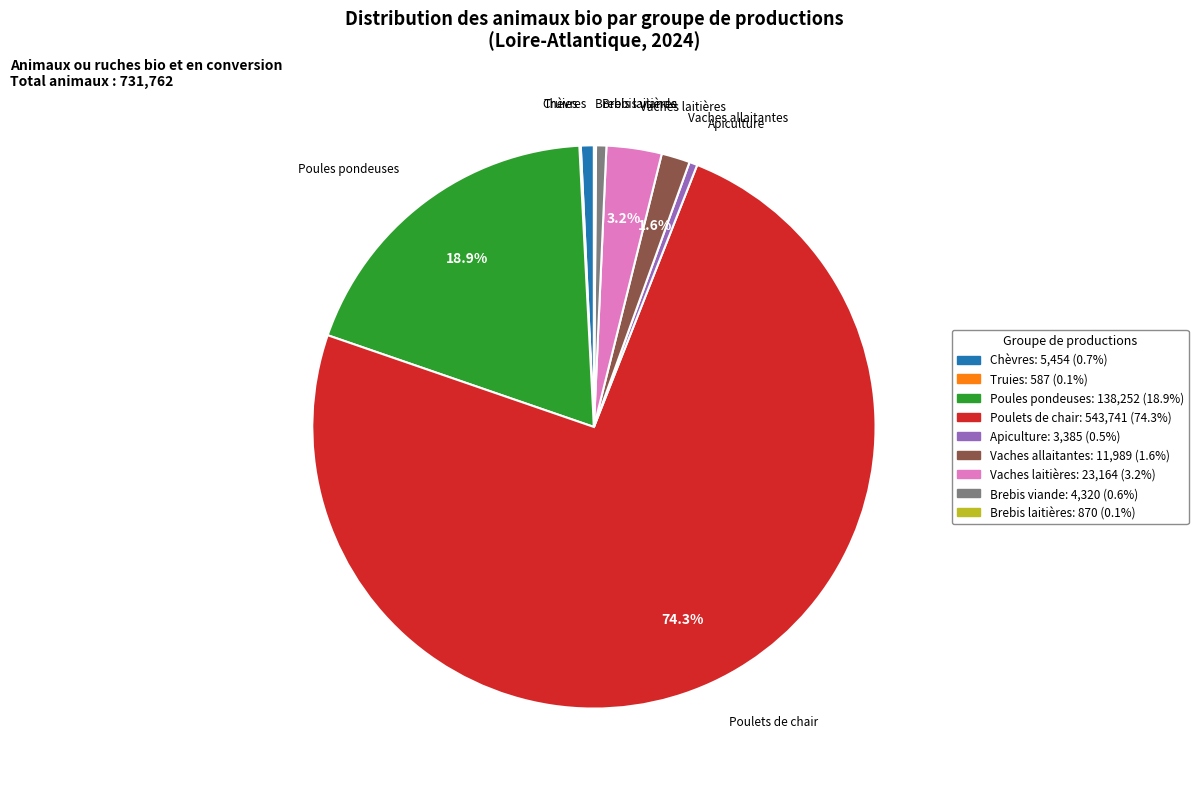

What is the largest slice in the pie chart?

Poulets de chair